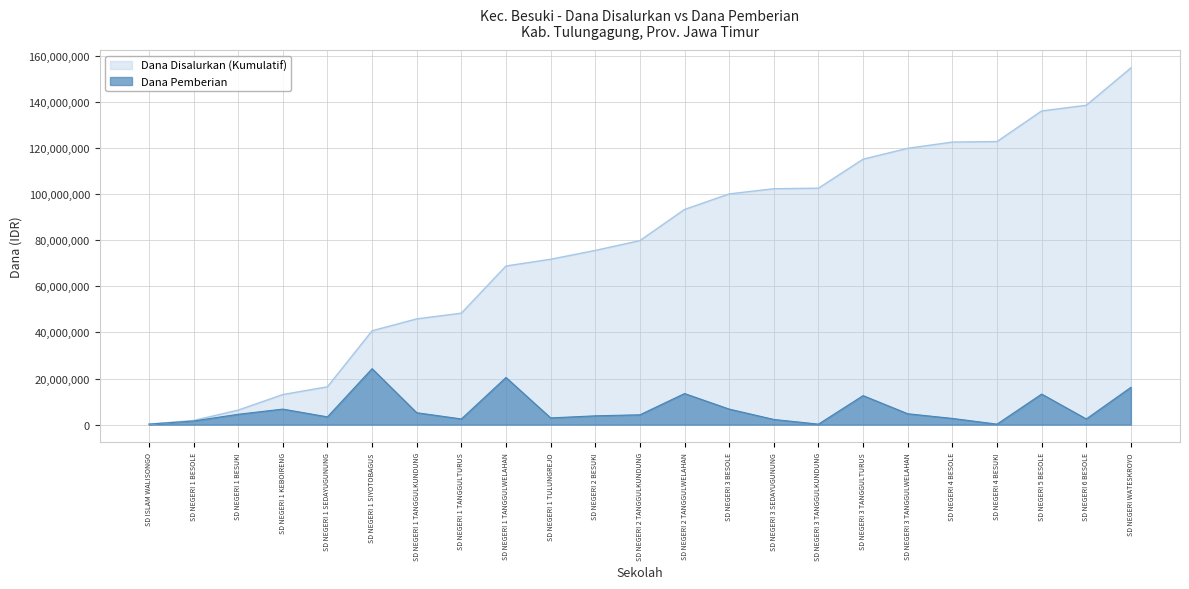

Rank the categories by value from lowest to highest.

SD ISLAM WALISONGO, SD NEGERI 3 TANGGULKUNDUNG, SD NEGERI 4 BESUKI, SD NEGERI 1 BESOLE, SD NEGERI 3 SEDAYUGUNUNG, SD NEGERI 1 TANGGULTURUS, SD NEGERI 6 BESOLE, SD NEGERI 4 BESOLE, SD NEGERI 1 TULUNGREJO, SD NEGERI 1 SEDAYUGUNUNG, SD NEGERI 2 BESUKI, SD NEGERI 2 TANGGULKUNDUNG, SD NEGERI 1 BESUKI, SD NEGERI 3 TANGGULWELAHAN, SD NEGERI 1 TANGGULKUNDUNG, SD NEGERI 1 KEBOIRENG, SD NEGERI 3 BESOLE, SD NEGERI 3 TANGGULTURUS, SD NEGERI 5 BESOLE, SD NEGERI 2 TANGGULWELAHAN, SD NEGERI WATESKROYO, SD NEGERI 1 TANGGULWELAHAN, SD NEGERI 1 SIYOTOBAGUS